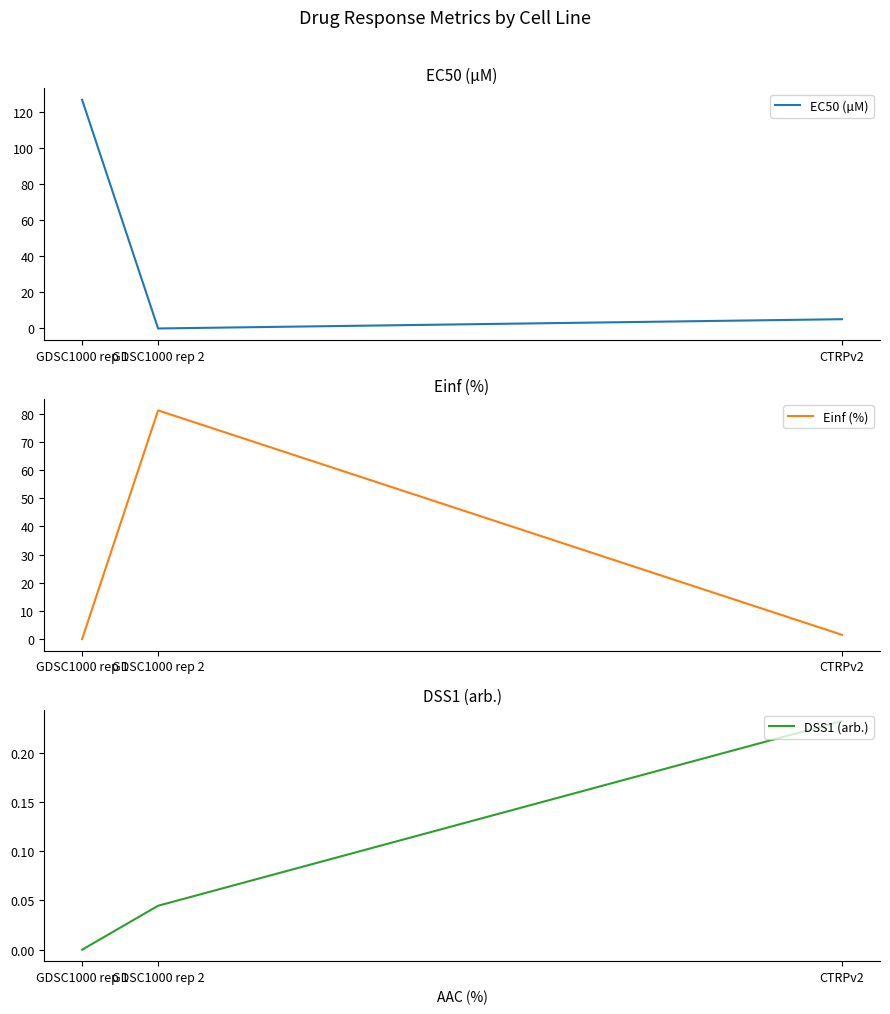

How many values in the Einf (%) series exceed 1?

2